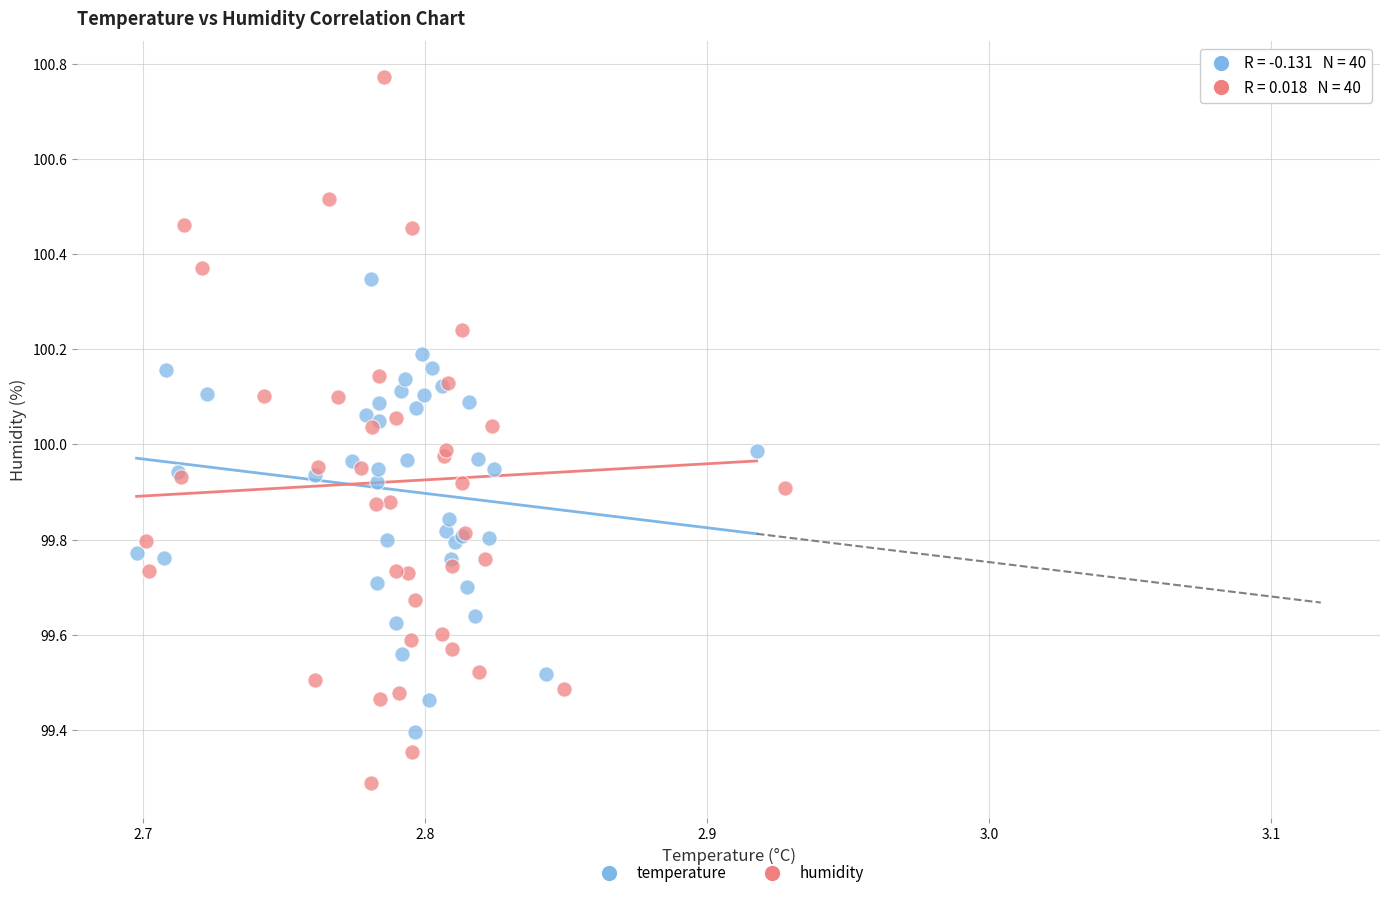

Which series has the widest spread of Y values?

humidity